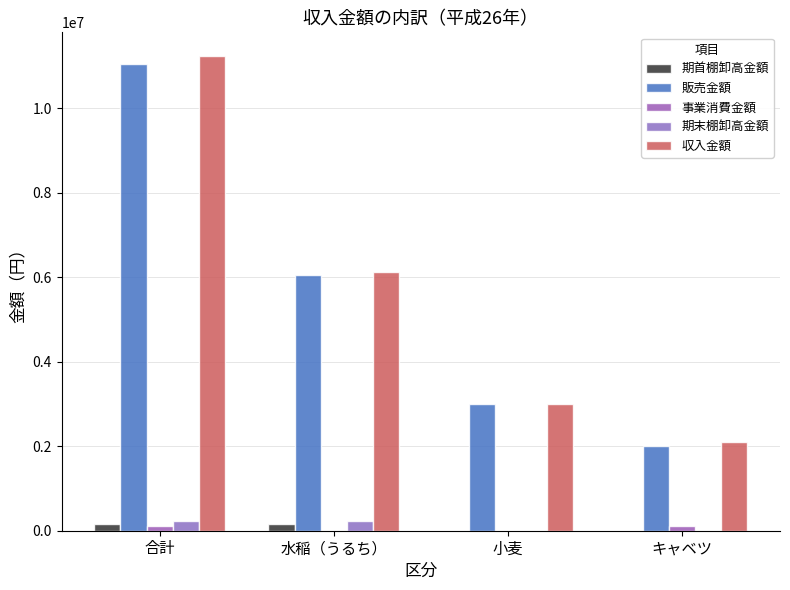

How many series are shown in this chart?

5